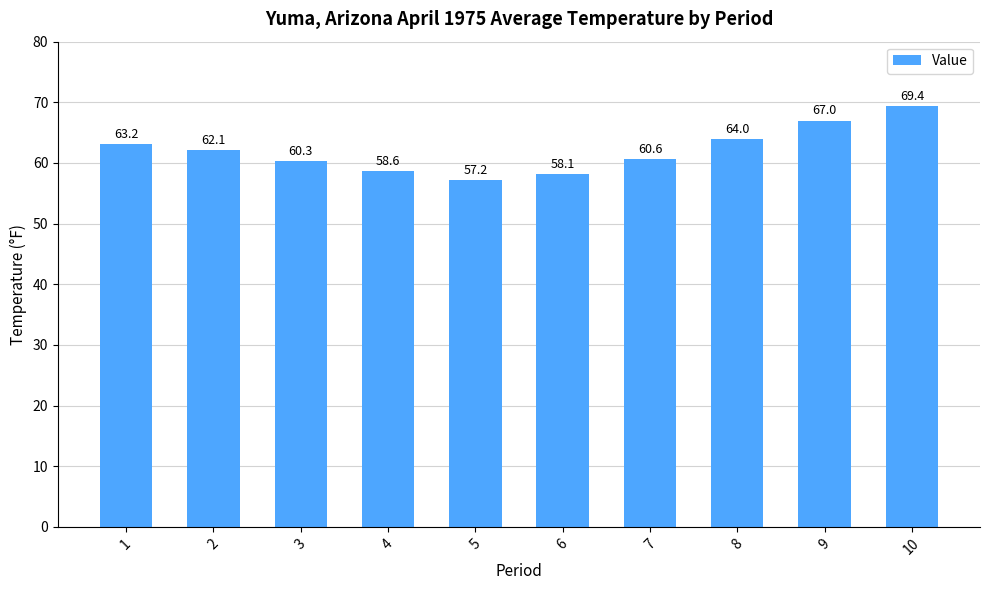

What is the ratio of the value at 9 to the value at 8?

1.0